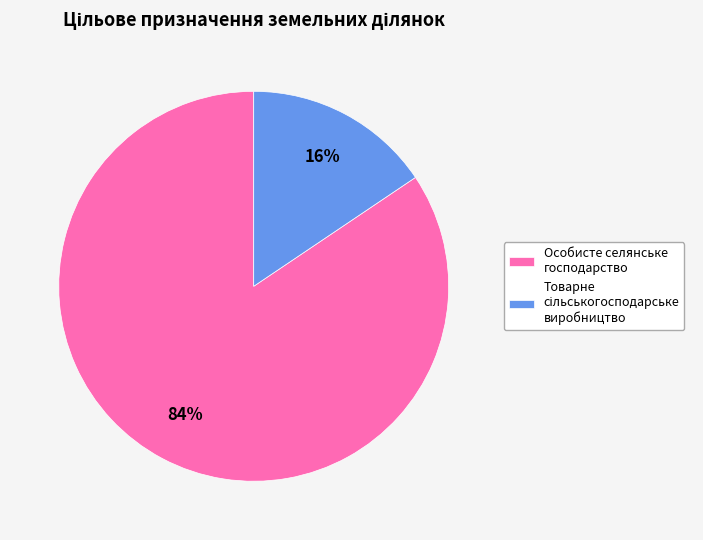

How many segments does this pie chart have?

2